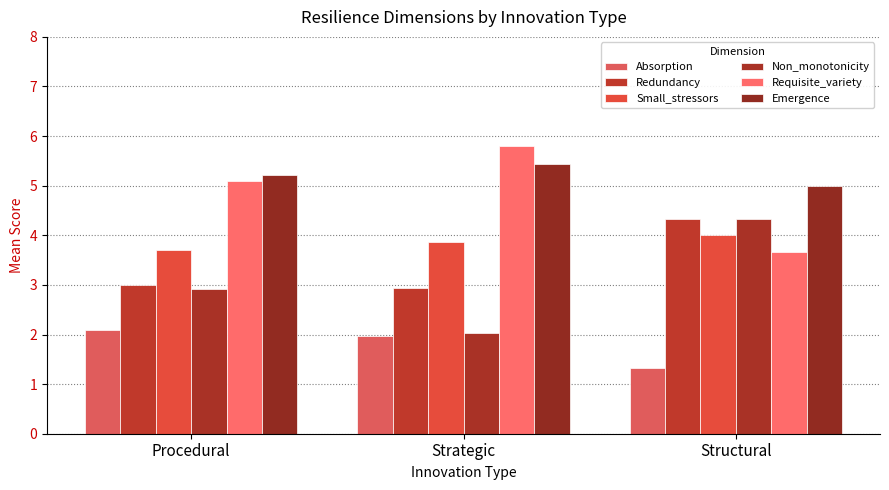

Reading left to right, what are all the values shown in this chart?

Absorption: Procedural=2.1	Strategic=2.0	Structural=1.3
Redundancy: Procedural=3.0	Strategic=2.9	Structural=4.3
Small_stressors: Procedural=3.7	Strategic=3.9	Structural=4.0
Non_monotonicity: Procedural=2.9	Strategic=2.0	Structural=4.3
Requisite_variety: Procedural=5.1	Strategic=5.8	Structural=3.7
Emergence: Procedural=5.2	Strategic=5.4	Structural=5.0